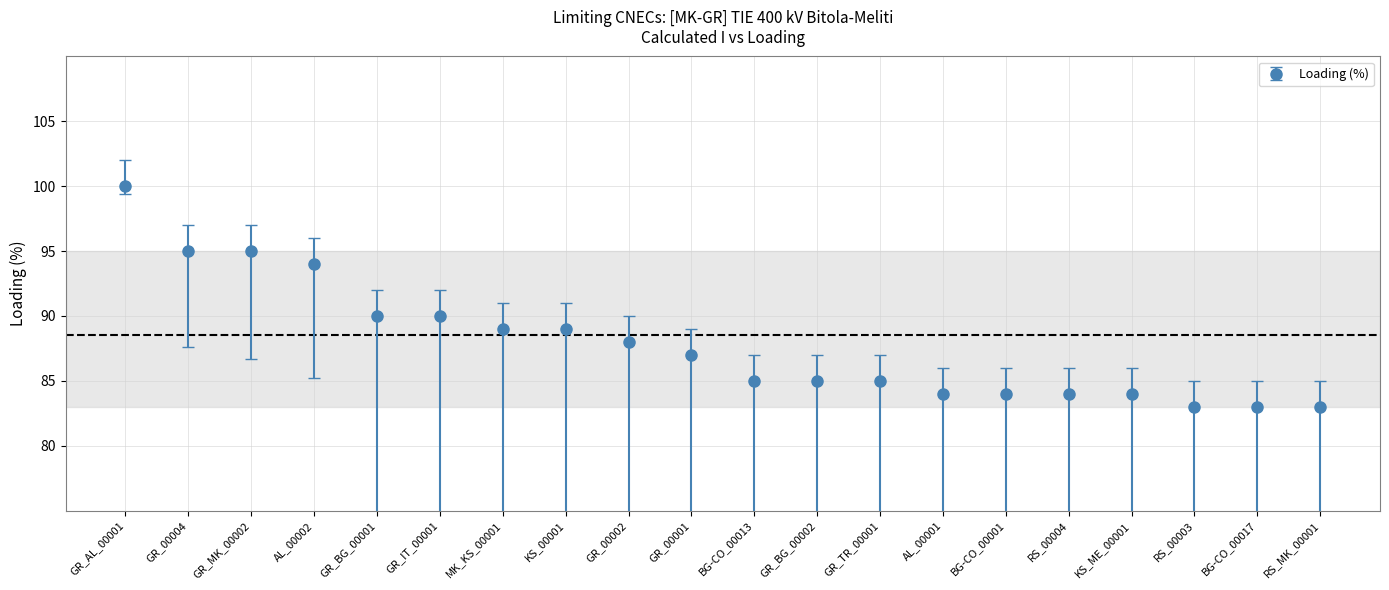

Between GR_00002 and MK_KS_00001, which is larger?

MK_KS_00001